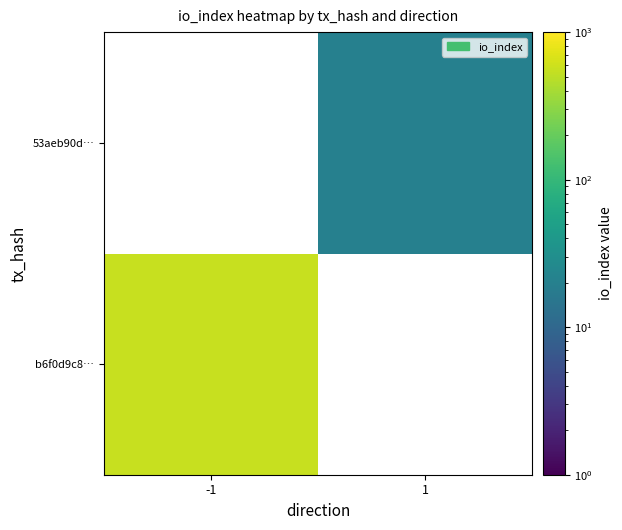

True or false: 53aeb90d… has a value of 20.0 at 1.

True